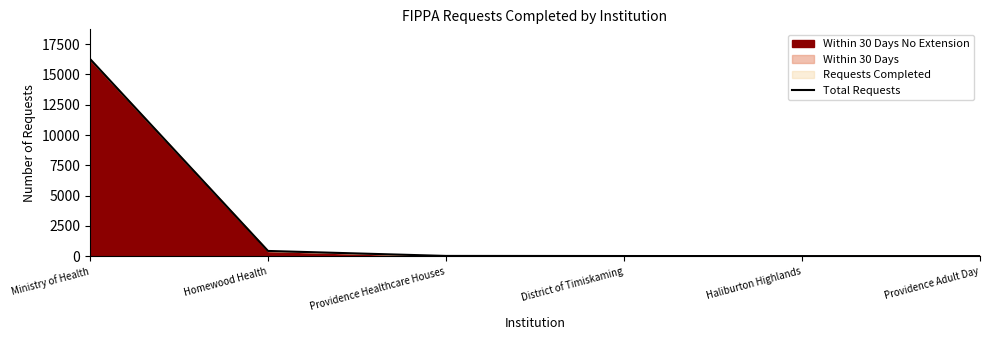

List the labels in order of value, largest first.

Ministry of Health, Homewood Health, Providence Healthcare Houses, District of Timiskaming, Haliburton Highlands, Providence Adult Day